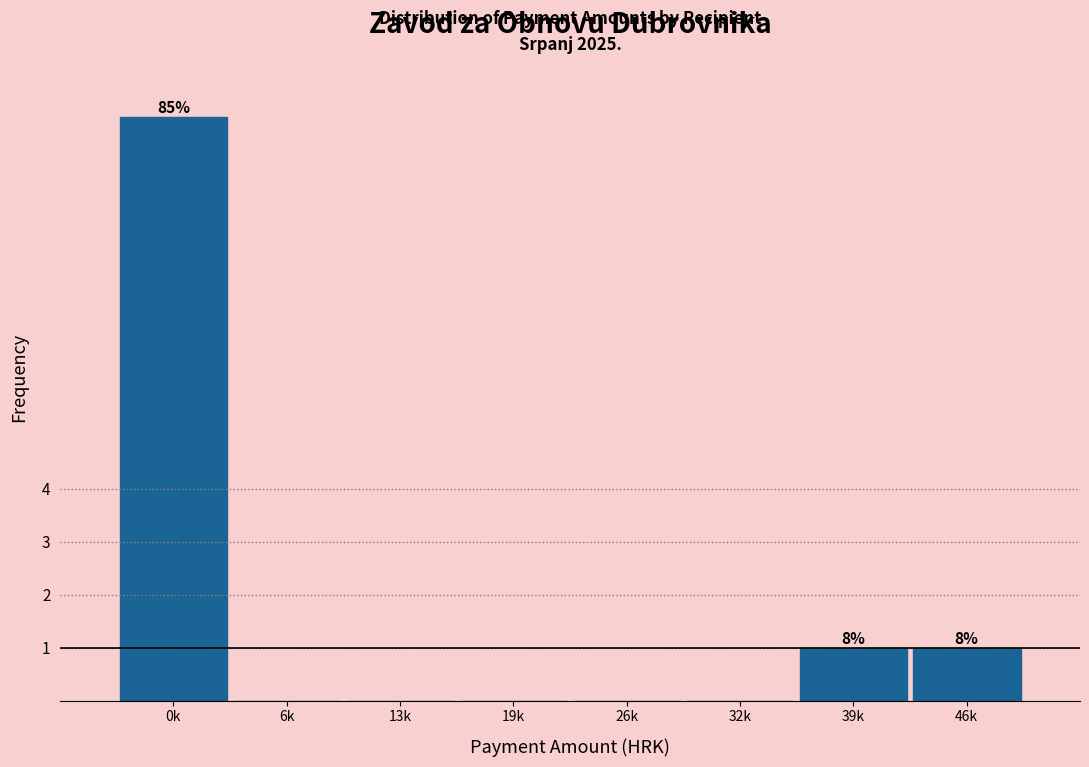

Reading left to right, what are all the values shown in this chart?

0k=11	6k=0	13k=0	19k=0	26k=0	32k=0	39k=1	46k=1